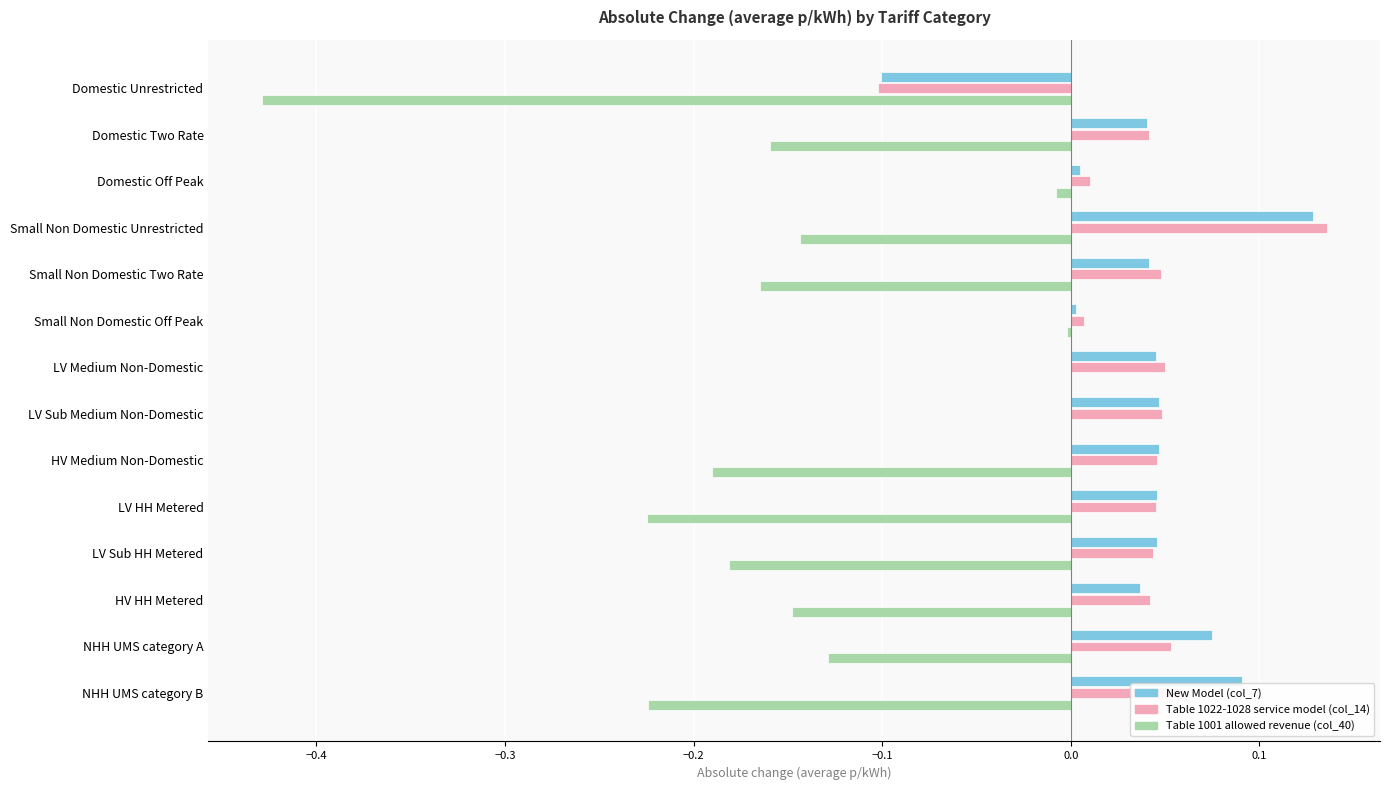

What is the sum of all New Model (col_7) values?

0.5